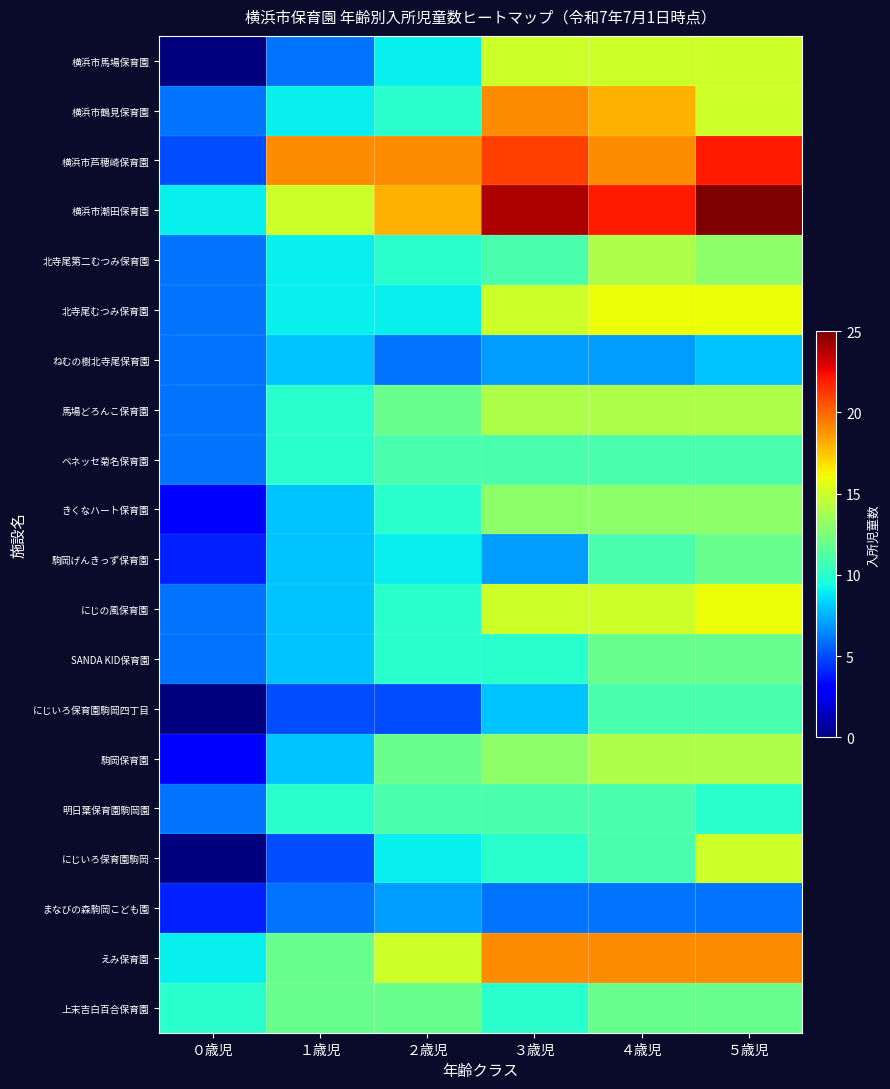

Reading right to left, transcribe all the data shown in this chart.

横浜市馬場保育園: ５歳児=15	４歳児=15	３歳児=15	２歳児=9	１歳児=6	０歳児=0
横浜市鶴見保育園: ５歳児=15	４歳児=18	３歳児=19	２歳児=10	１歳児=9	０歳児=6
横浜市芦穂崎保育園: ５歳児=22	４歳児=19	３歳児=21	２歳児=19	１歳児=19	０歳児=5
横浜市潮田保育園: ５歳児=25	４歳児=22	３歳児=24	２歳児=18	１歳児=15	０歳児=9
北寺尾第二むつみ保育園: ５歳児=13	４歳児=14	３歳児=11	２歳児=10	１歳児=9	０歳児=6
北寺尾むつみ保育園: ５歳児=16	４歳児=16	３歳児=15	２歳児=9	１歳児=9	０歳児=6
ねむの樹北寺尾保育園: ５歳児=8	４歳児=7	３歳児=7	２歳児=6	１歳児=8	０歳児=6
馬場どろんこ保育園: ５歳児=14	４歳児=14	３歳児=14	２歳児=12	１歳児=10	０歳児=6
ベネッセ菊名保育園: ５歳児=11	４歳児=11	３歳児=11	２歳児=11	１歳児=10	０歳児=6
きくなハート保育園: ５歳児=13	４歳児=13	３歳児=13	２歳児=10	１歳児=8	０歳児=3
駒岡げんきっず保育園: ５歳児=12	４歳児=11	３歳児=7	２歳児=9	１歳児=8	０歳児=4
にじの風保育園: ５歳児=16	４歳児=15	３歳児=15	２歳児=10	１歳児=8	０歳児=6
SANDA KID保育園: ５歳児=12	４歳児=12	３歳児=10	２歳児=10	１歳児=8	０歳児=6
にじいろ保育園駒岡四丁目: ５歳児=11	４歳児=11	３歳児=8	２歳児=5	１歳児=5	０歳児=0
駒岡保育園: ５歳児=14	４歳児=14	３歳児=13	２歳児=12	１歳児=8	０歳児=3
明日葉保育園駒岡園: ５歳児=10	４歳児=11	３歳児=11	２歳児=11	１歳児=10	０歳児=6
にじいろ保育園駒岡: ５歳児=15	４歳児=11	３歳児=10	２歳児=9	１歳児=5	０歳児=0
まなびの森駒岡こども園: ５歳児=6	４歳児=6	３歳児=6	２歳児=7	１歳児=6	０歳児=4
えみ保育園: ５歳児=19	４歳児=19	３歳児=19	２歳児=15	１歳児=12	０歳児=9
上末吉白百合保育園: ５歳児=12	４歳児=12	３歳児=10	２歳児=12	１歳児=12	０歳児=10